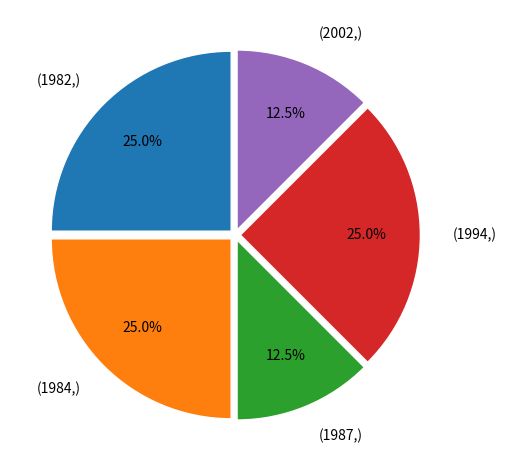

Is there a majority slice in this chart?

No